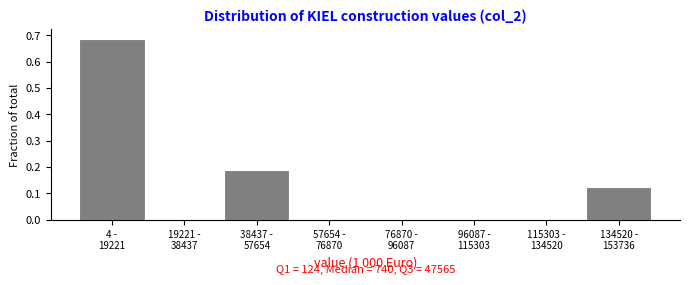

How many data points does each series have?

8